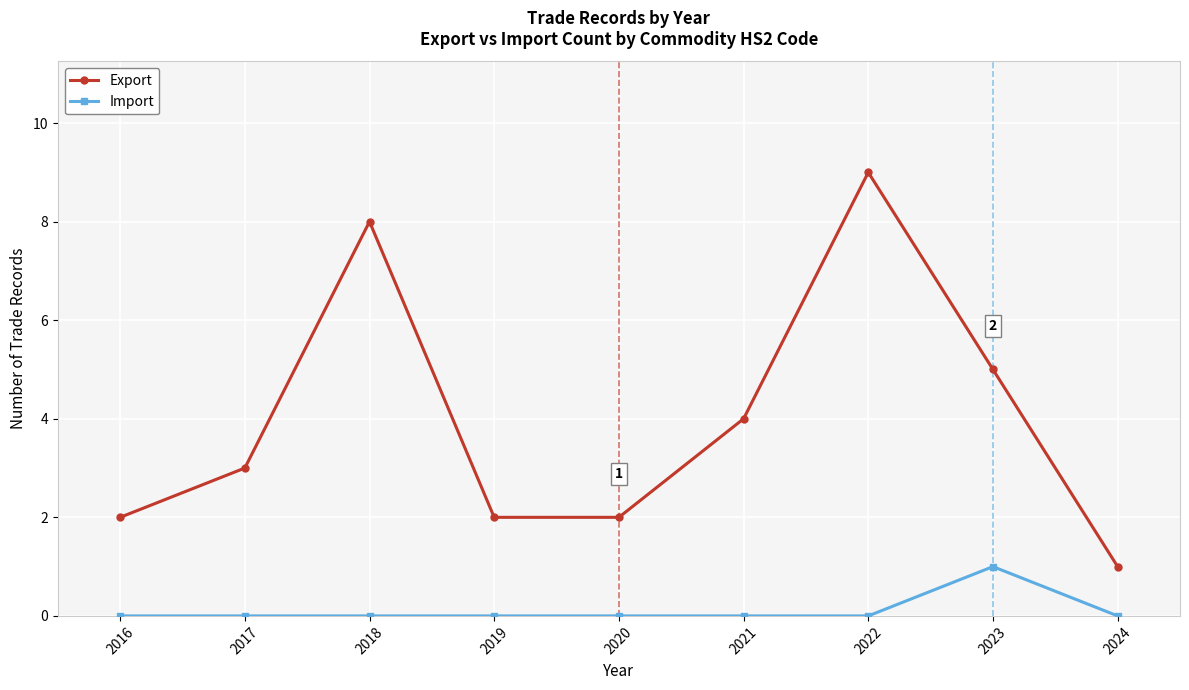

What is the difference between the highest and lowest values at 2019?

2